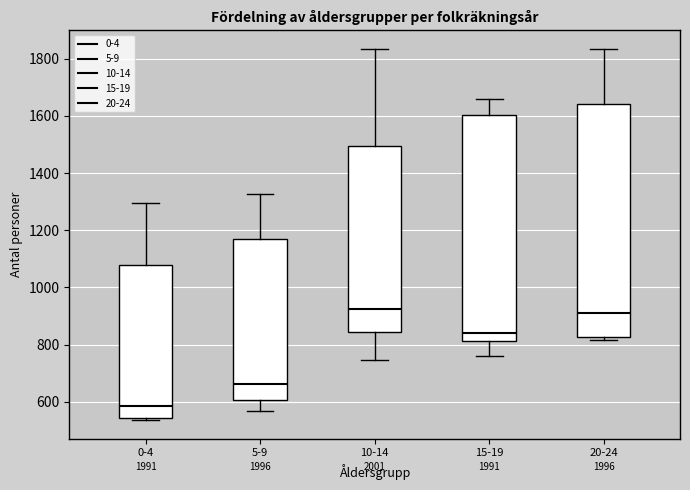

Where does the upper whisker of the box for 15-19 end on the y-axis? The values are not printed on the chart, so give them approximately, as read against the axis.

1660